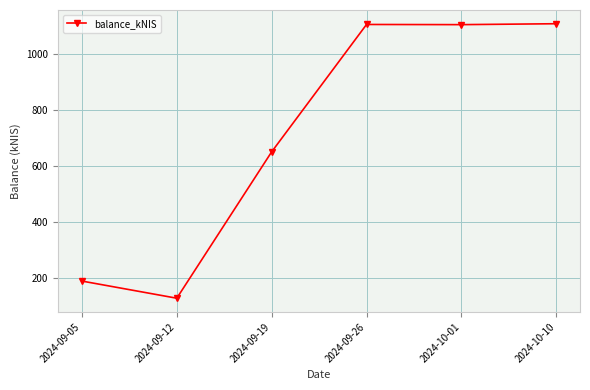

True or false: the data shows 127.8 at 2024-09-12.

True